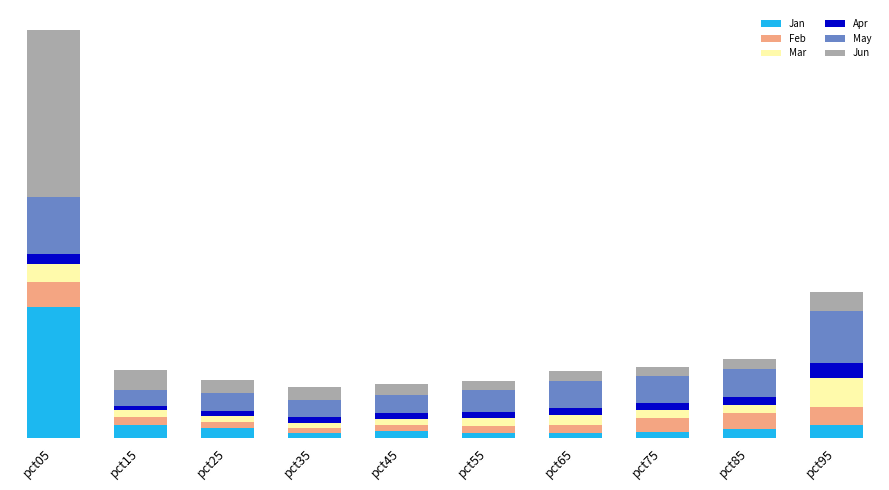

The May series shows 0.7 at pct65. True or false?

True